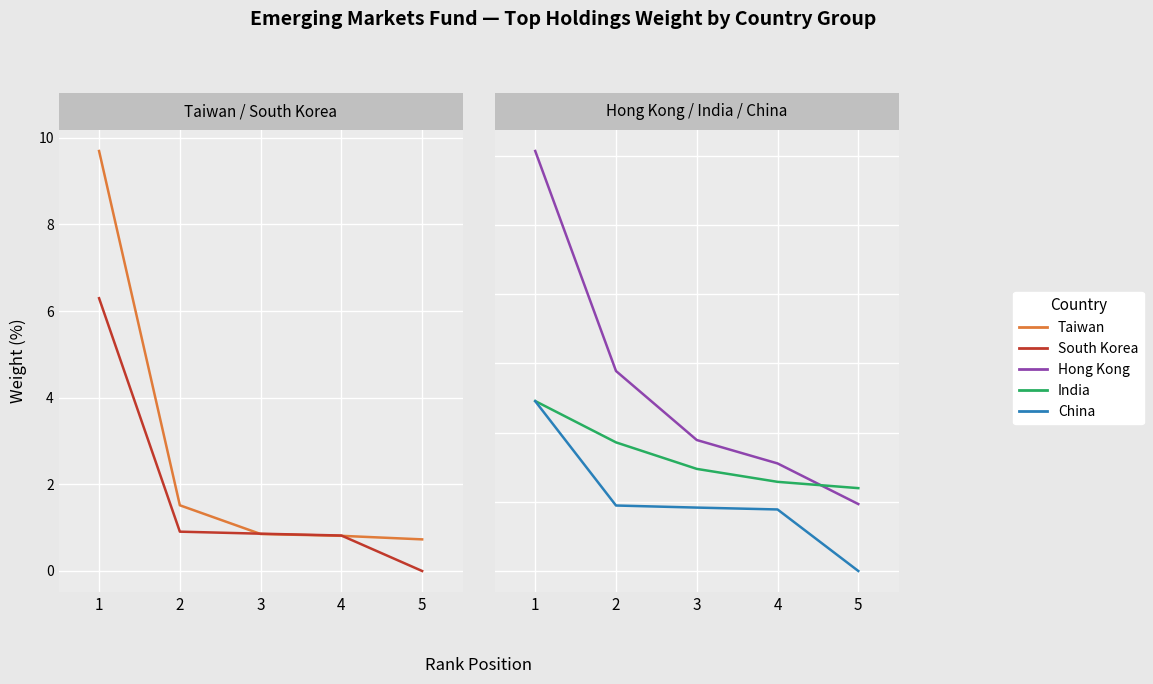

List the series in order of their peak value, lowest first.

China, India, Hong Kong, South Korea, Taiwan